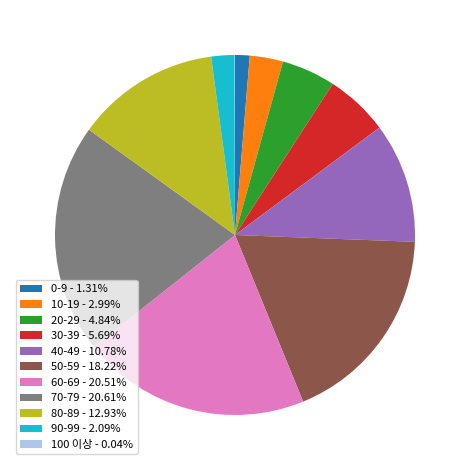

Do 60-69 - 20.51% and 80-89 - 12.93% together represent more than half of the pie?

No